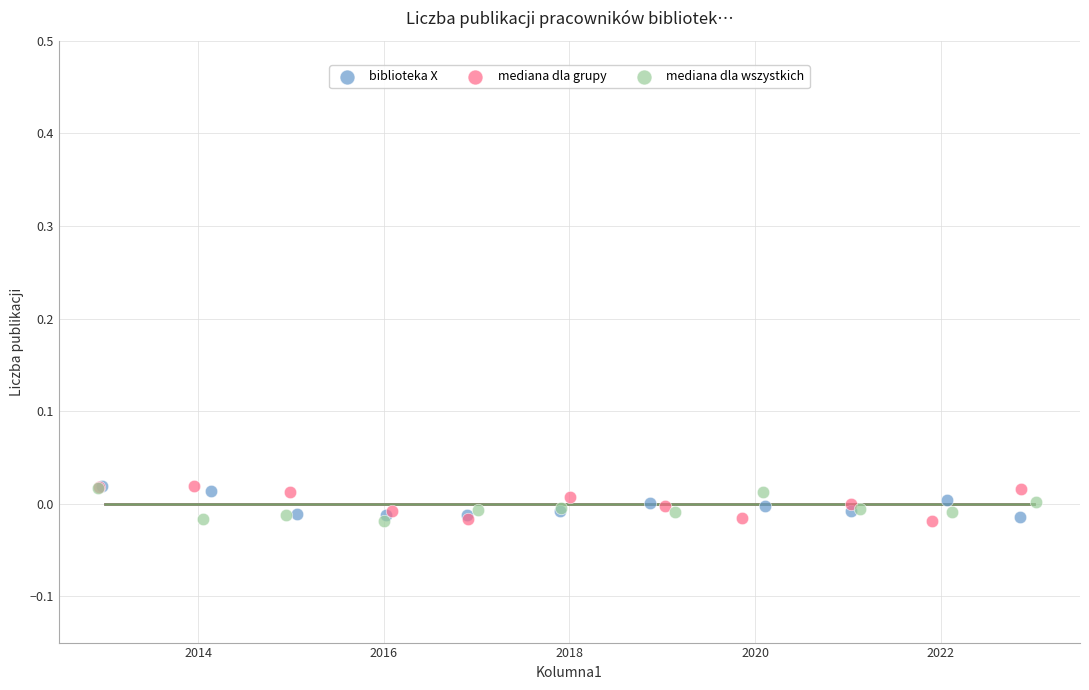

What are all the series names shown in the legend?

biblioteka X, mediana dla grupy, mediana dla wszystkich